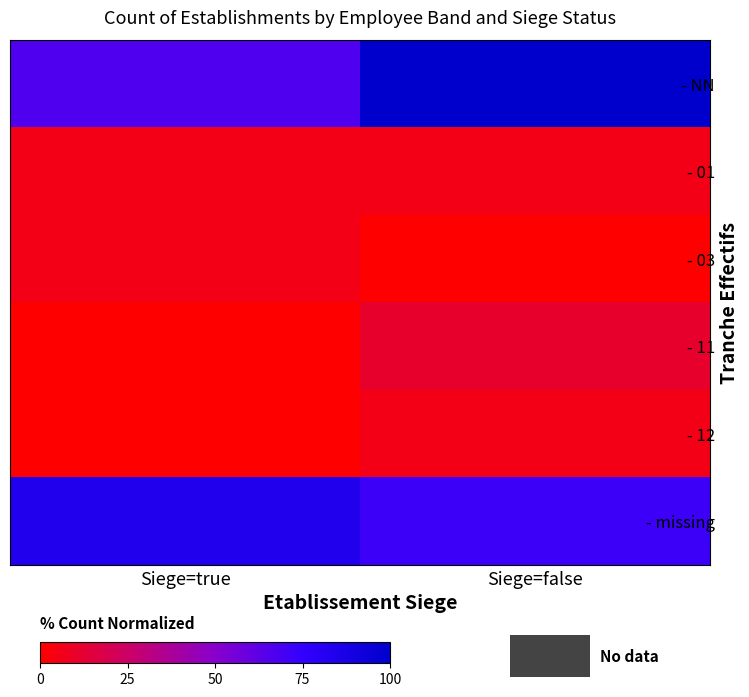

Reading right to left, extract all data points from this chart.

- NN: Siege=false=100.0	Siege=true=66.7
- 01: Siege=false=5.6	Siege=true=5.6
- 03: Siege=false=0.0	Siege=true=5.6
- 11: Siege=false=11.1	Siege=true=0.0
- 12: Siege=false=5.6	Siege=true=0.0
- missing: Siege=false=72.2	Siege=true=83.3